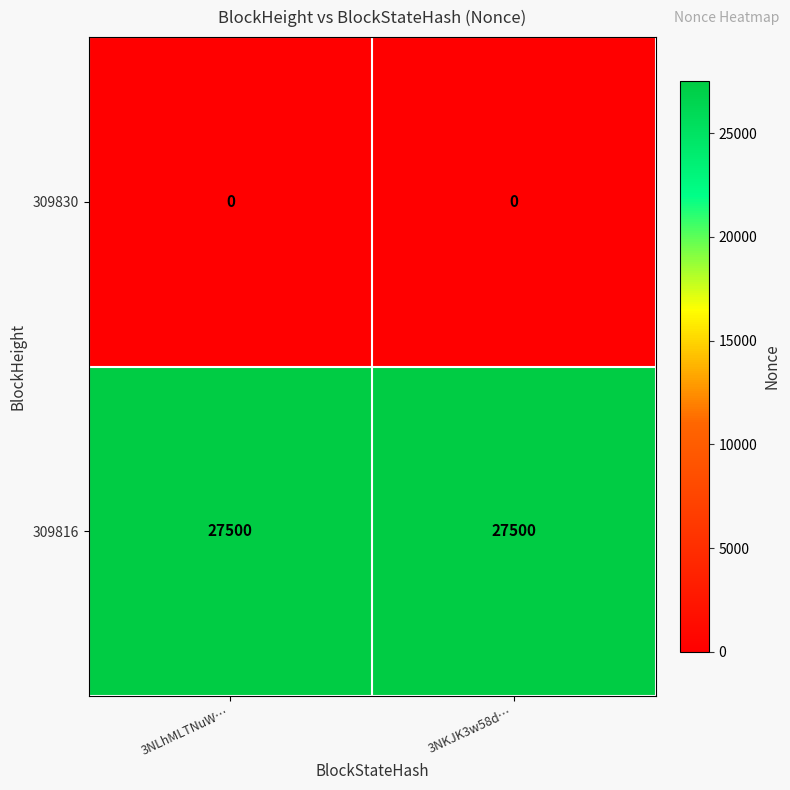

The 309830 series shows 0 at 3NKJK3w58d…. True or false?

True